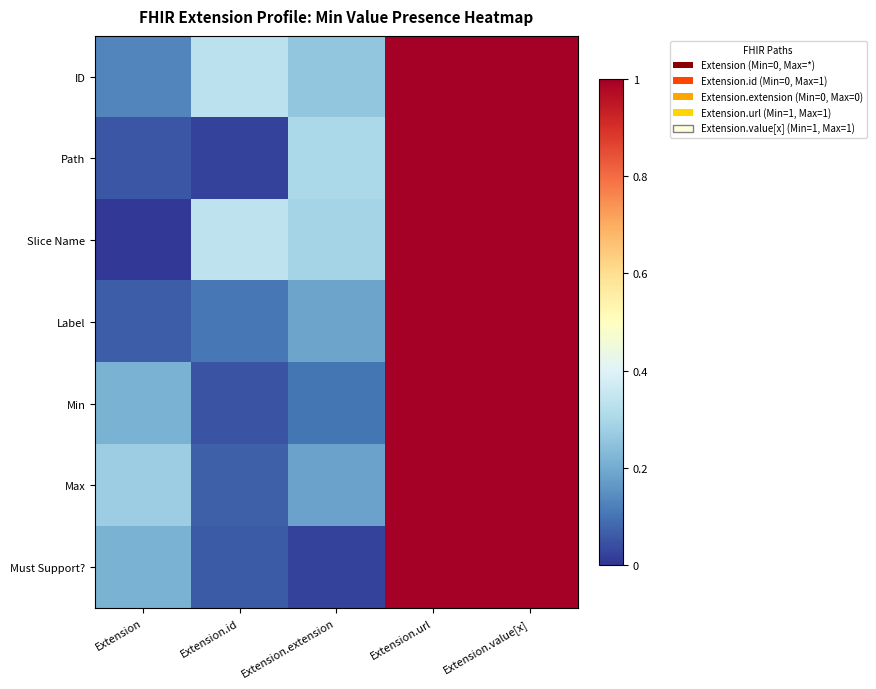

List the series in order of their peak value, highest first.

ID, Path, Slice Name, Label, Min, Max, Must Support?